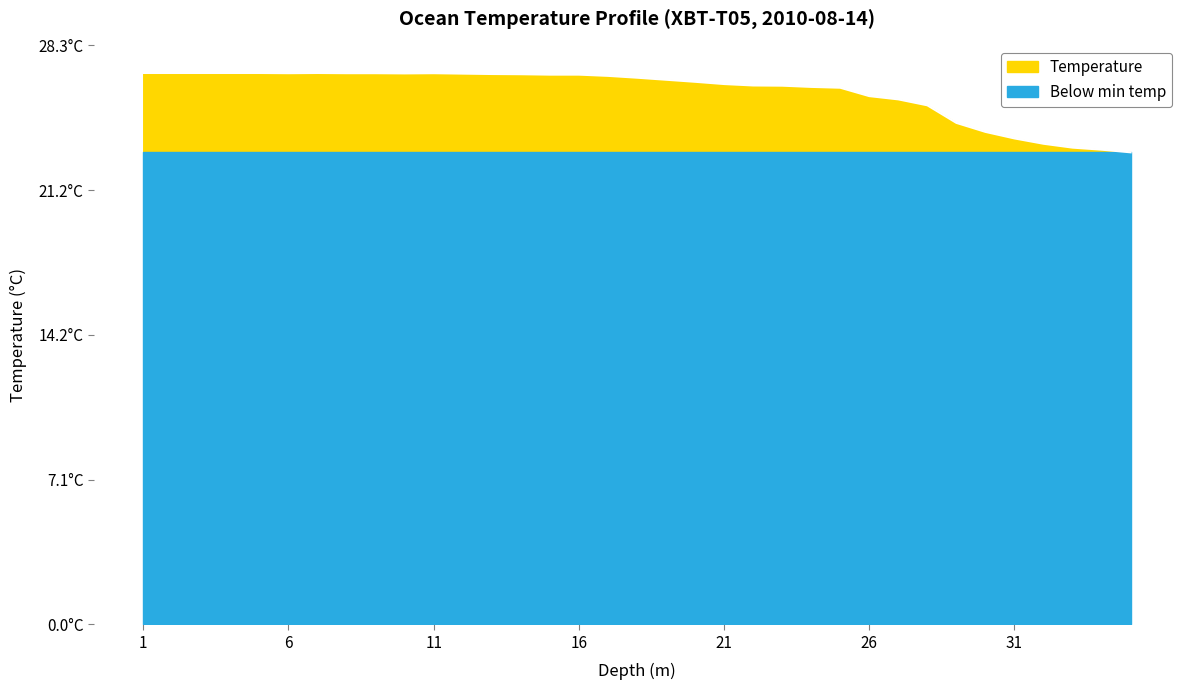

What is the difference between the second highest and second lowest values?

3.8